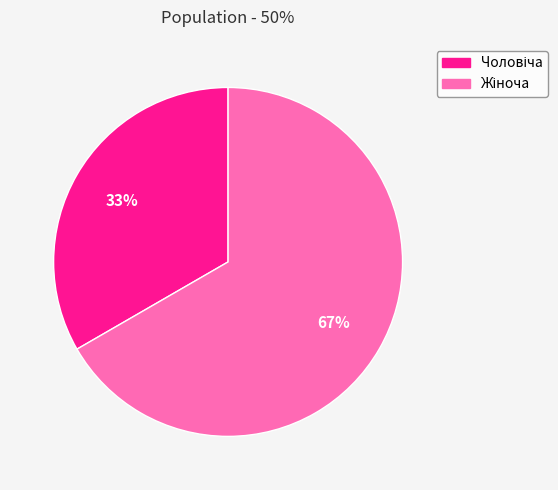

Does any single category account for the majority?

Yes